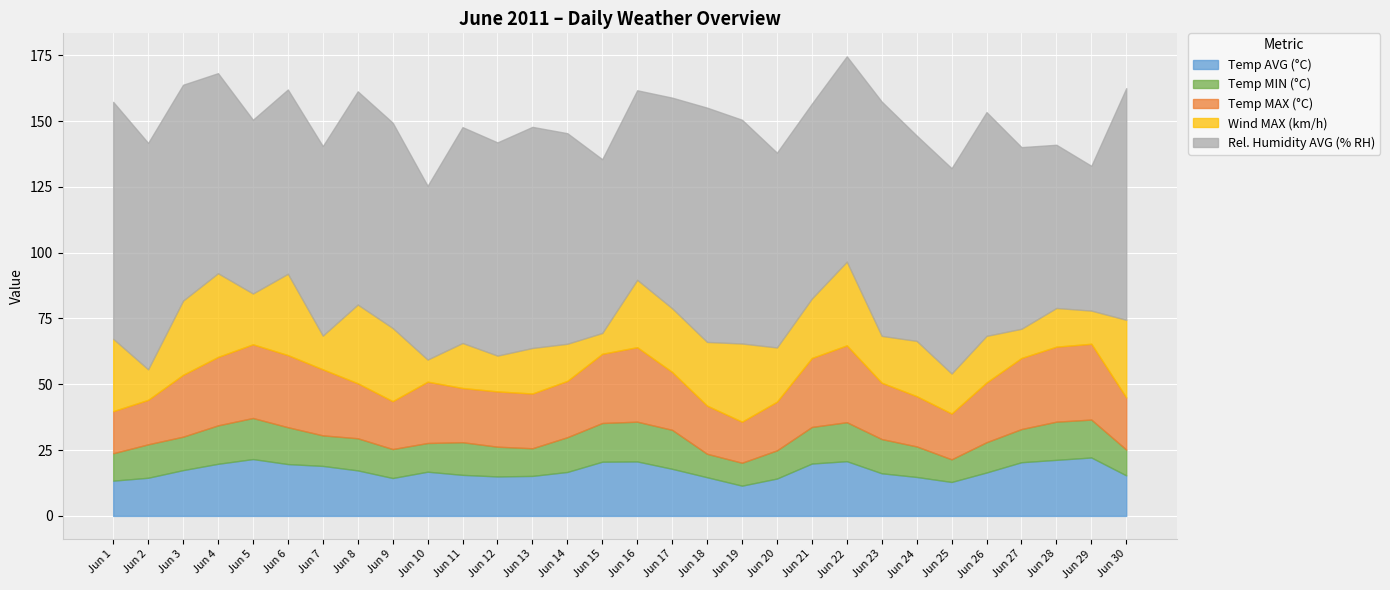

How many values in the Rel. Humidity AVG (% RH) series exceed 78?

14